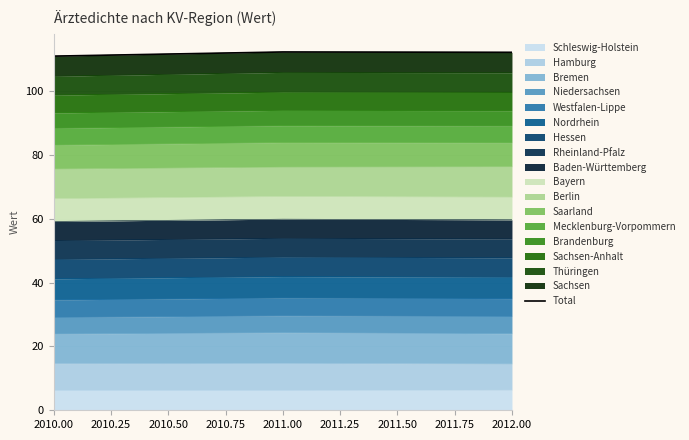

What is the lowest value of the Schleswig-Holstein series?

6.2